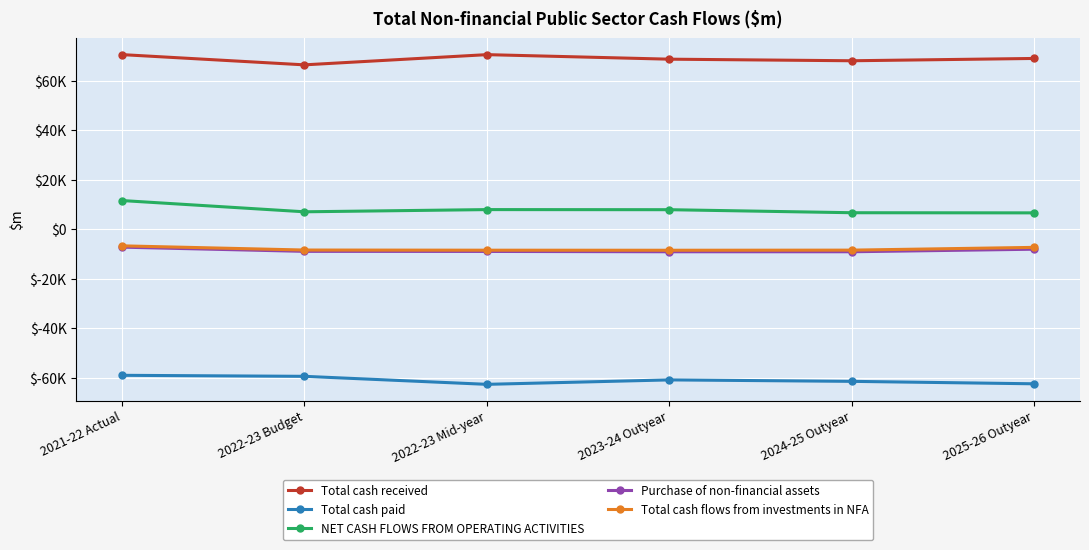

True or false: NET CASH FLOWS FROM OPERATING ACTIVITIES and Purchase of non-financial assets cross at least once.

False